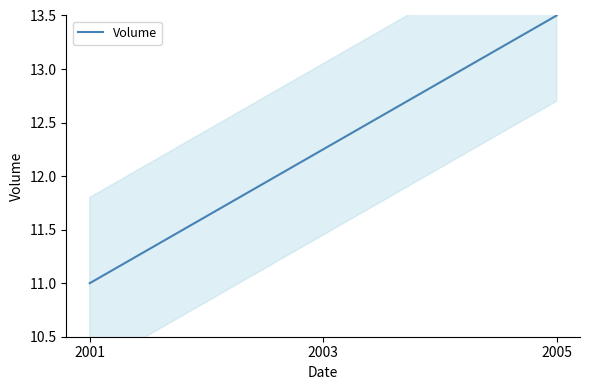

Reading left to right, transcribe all the data shown in this chart.

11.0	12.2	13.5